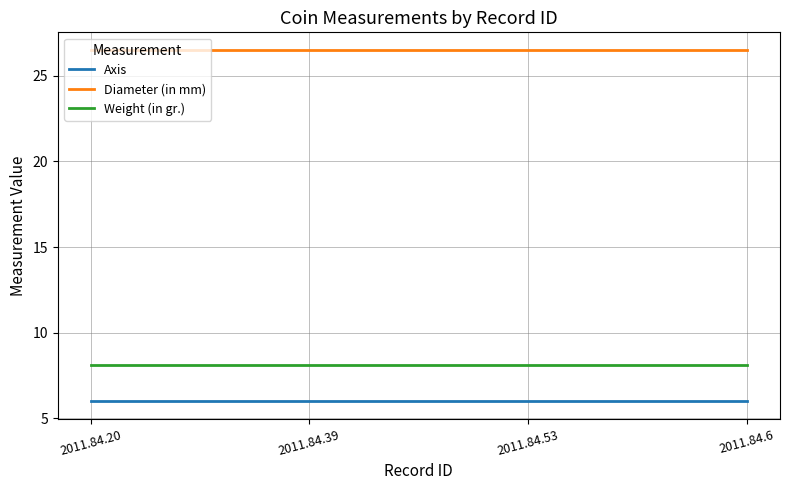

Is this an area chart (filled region under the line)?

No